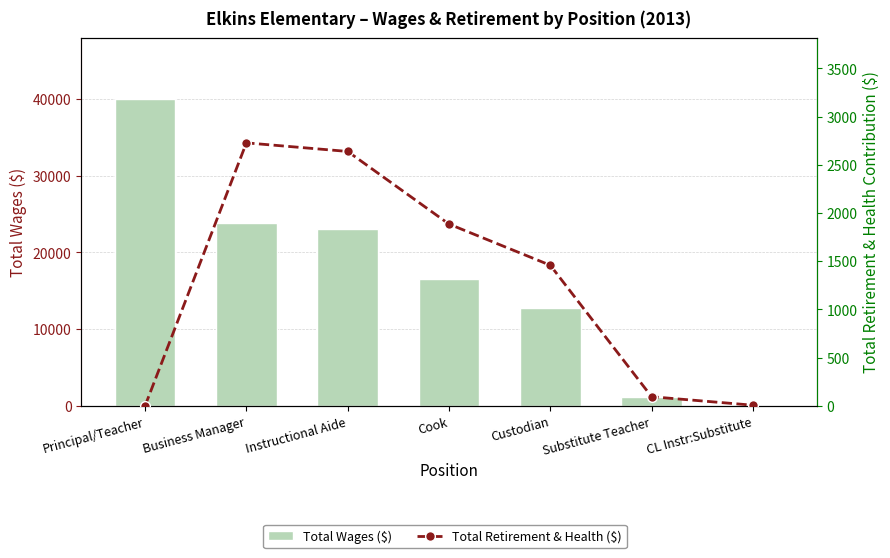

Which series has the widest spread of values?

Total Wages ($)